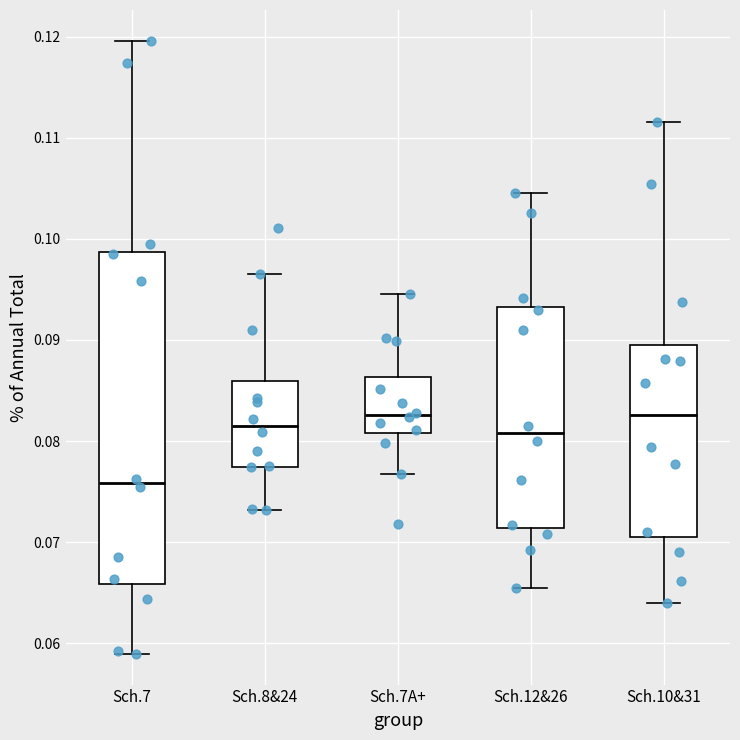

Where is the upper edge of the box for Sch.8&24 on the y-axis? The values are not printed on the chart, so give them approximately, as read against the axis.

0.086